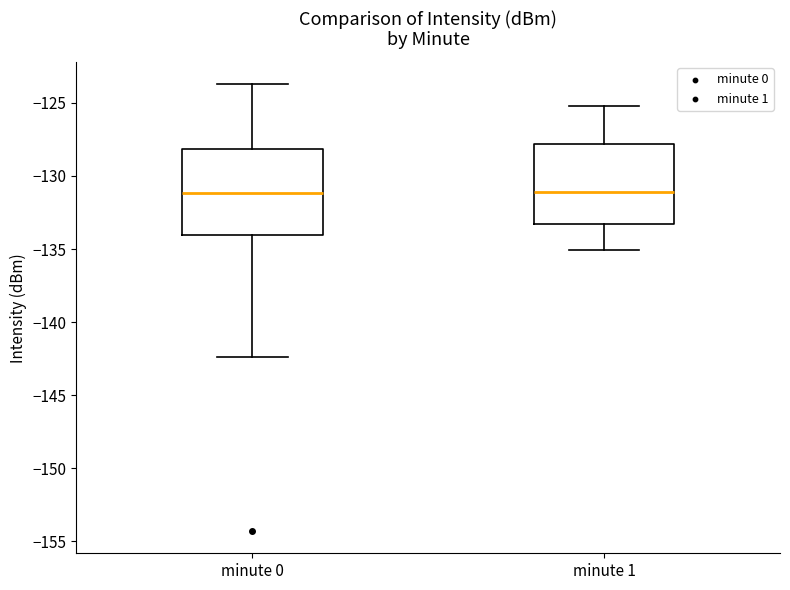

Where is the upper edge of the box for minute 1 on the y-axis? The values are not printed on the chart, so give them approximately, as read against the axis.

-128.0